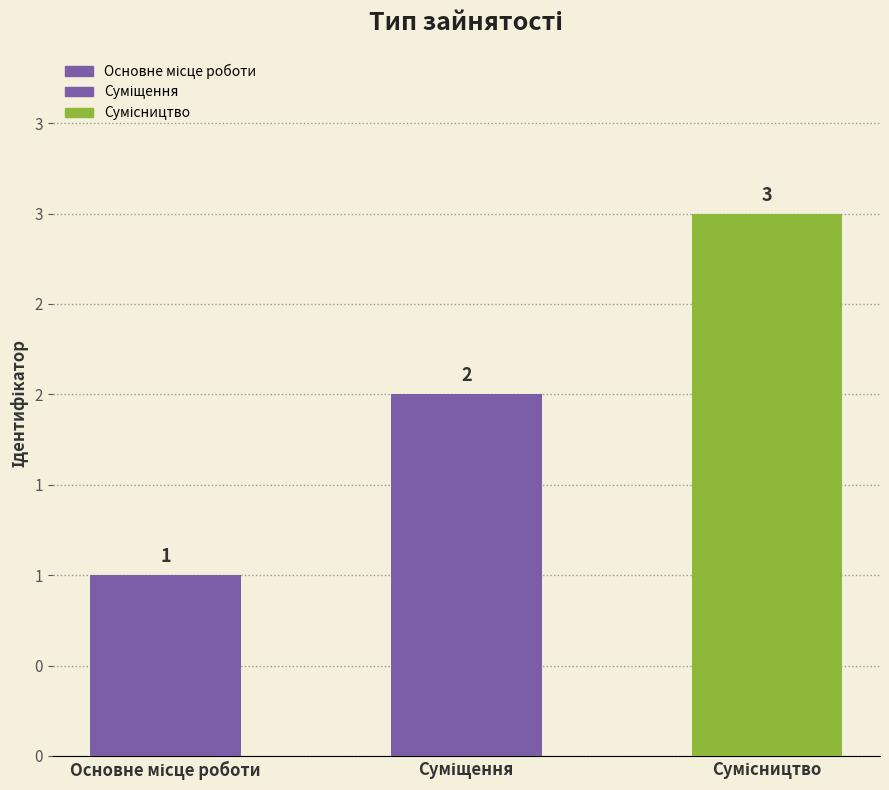

What is the value of the 2nd bar from the left?

2